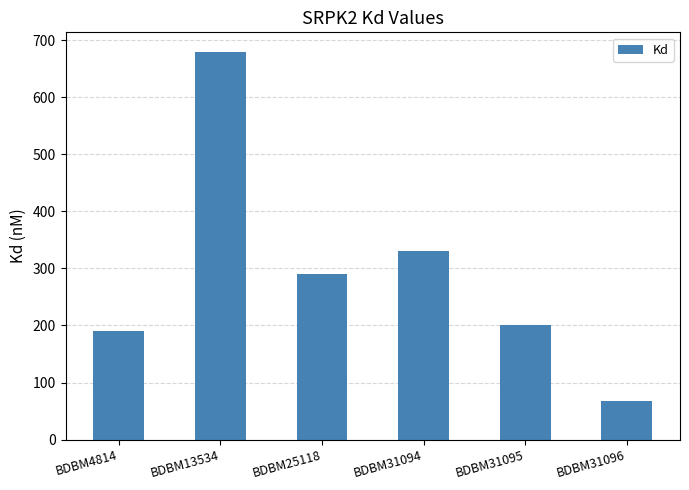

What is the difference between the values at BDBM13534 and BDBM4814?

490